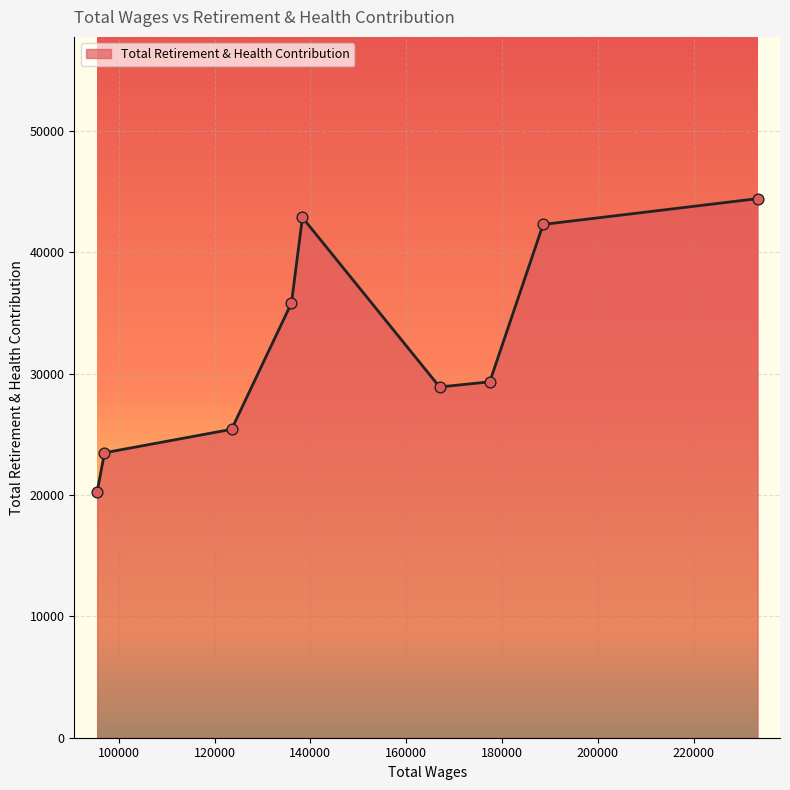

What is the minimum value shown in the chart?

20269